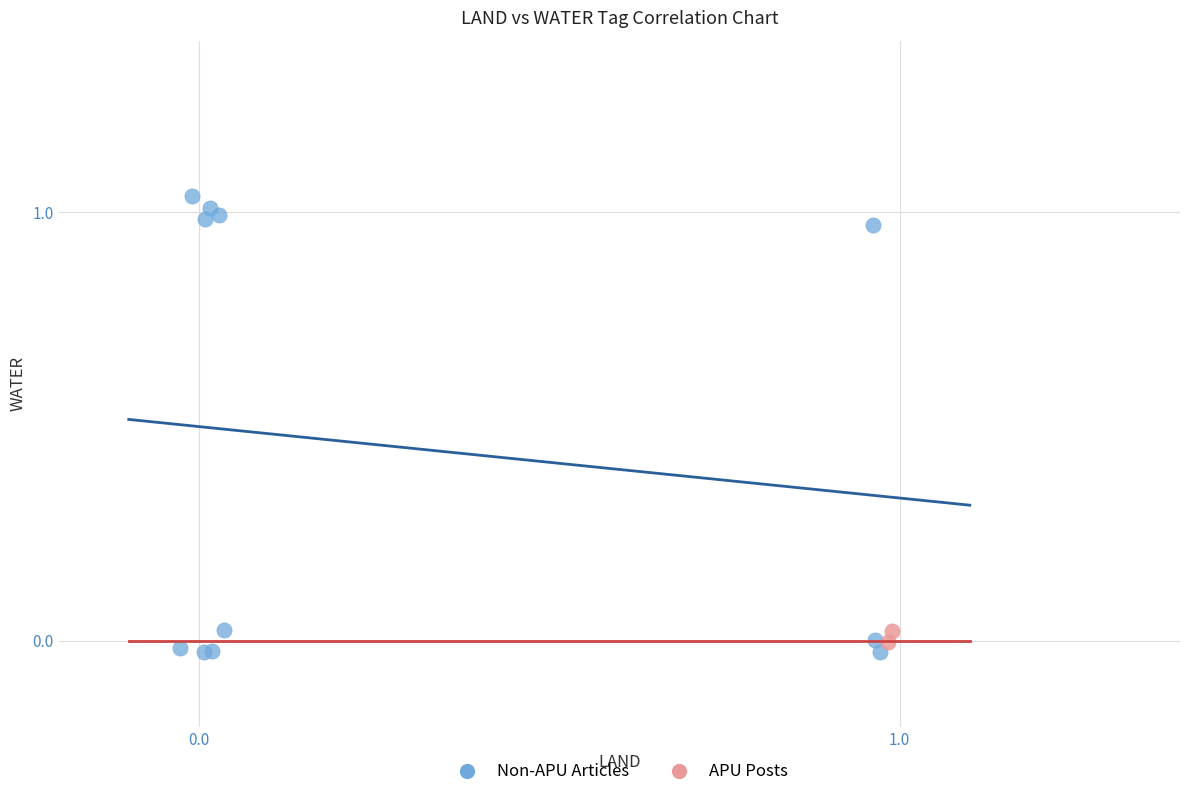

What are all the series names shown in the legend?

Non-APU Articles, APU Posts